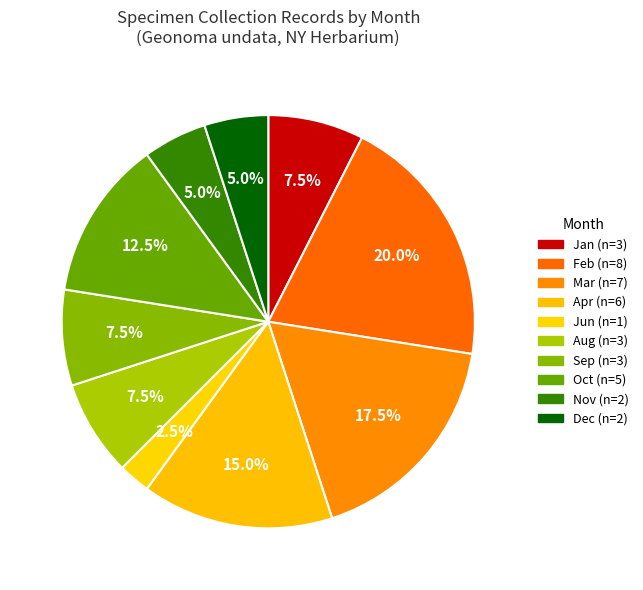

How many segments does this pie chart have?

10